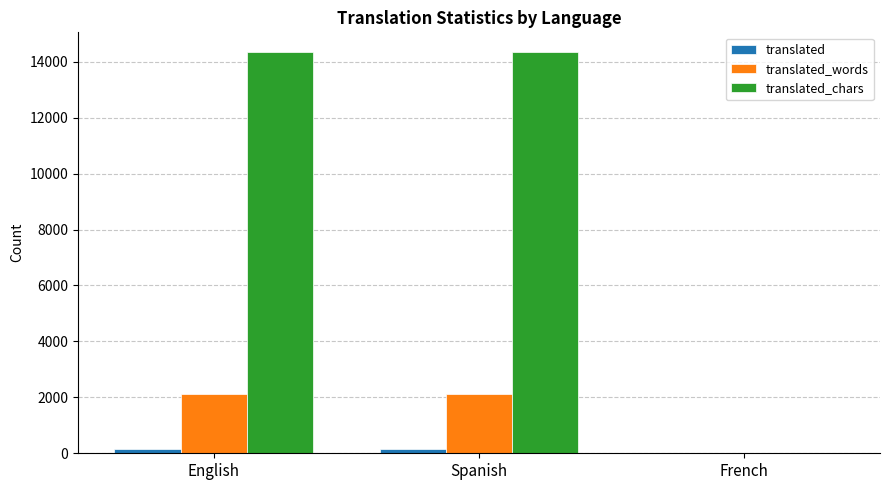

What is the greatest value displayed?

14333